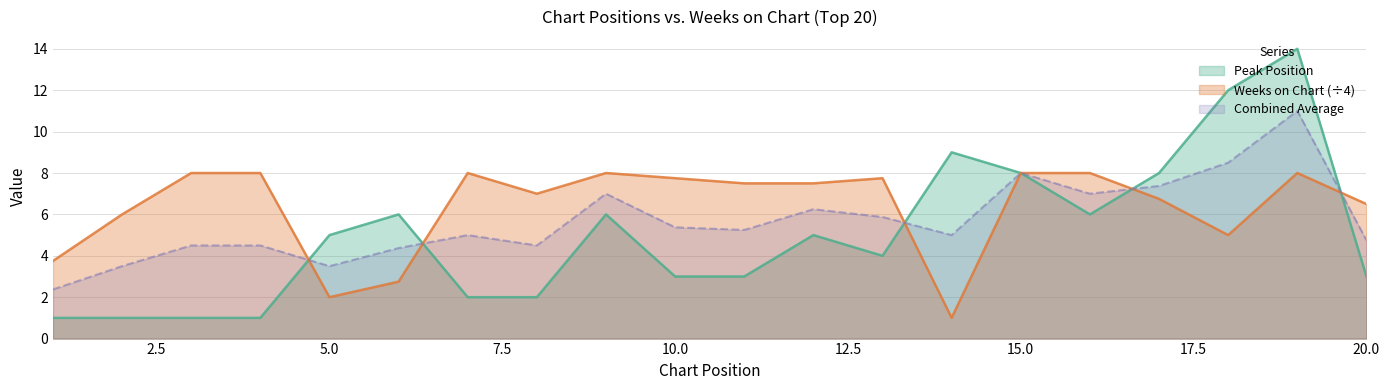

What are all the series names shown in the legend?

Peak Position, Weeks on Chart (÷4), Combined Average